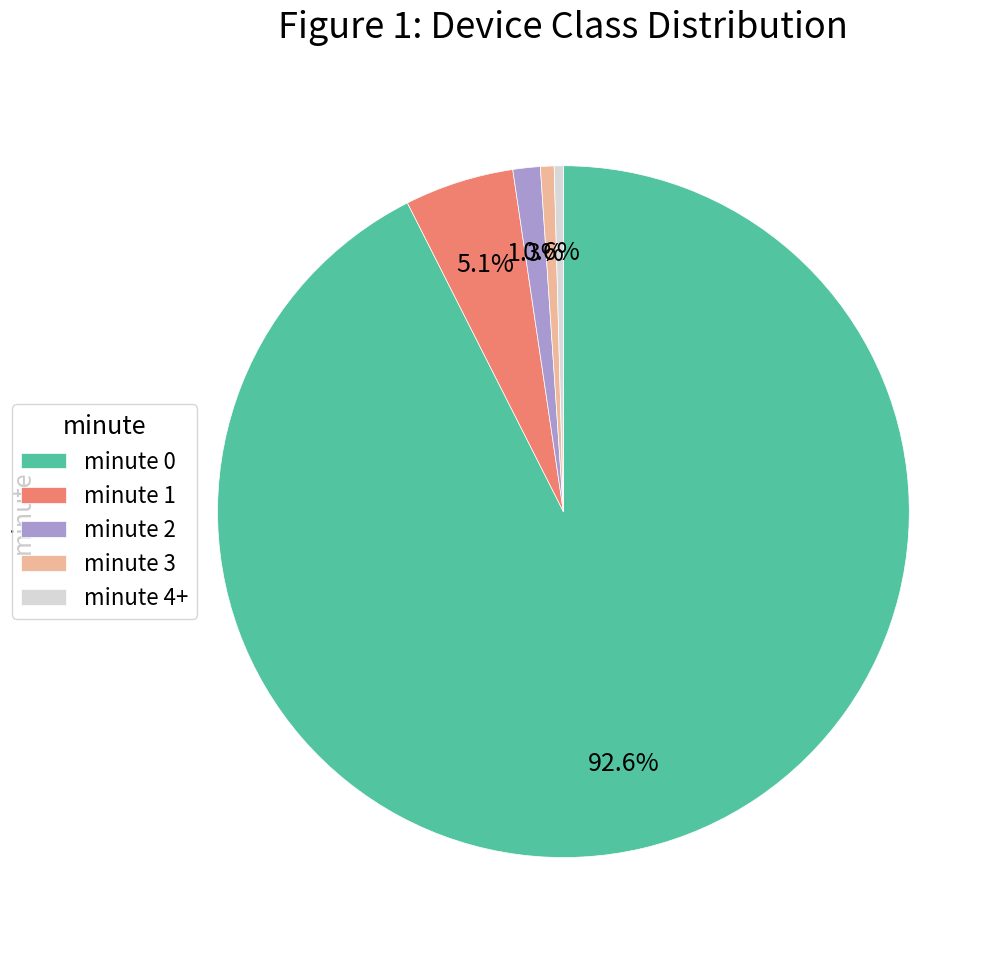

What percentage is NOT represented by minute 1?

94.9%